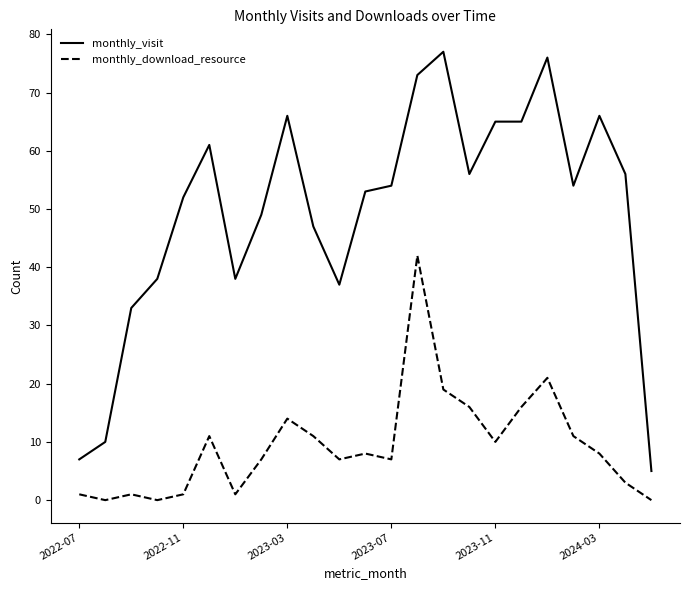

What is the average value of the monthly_visit series?

49